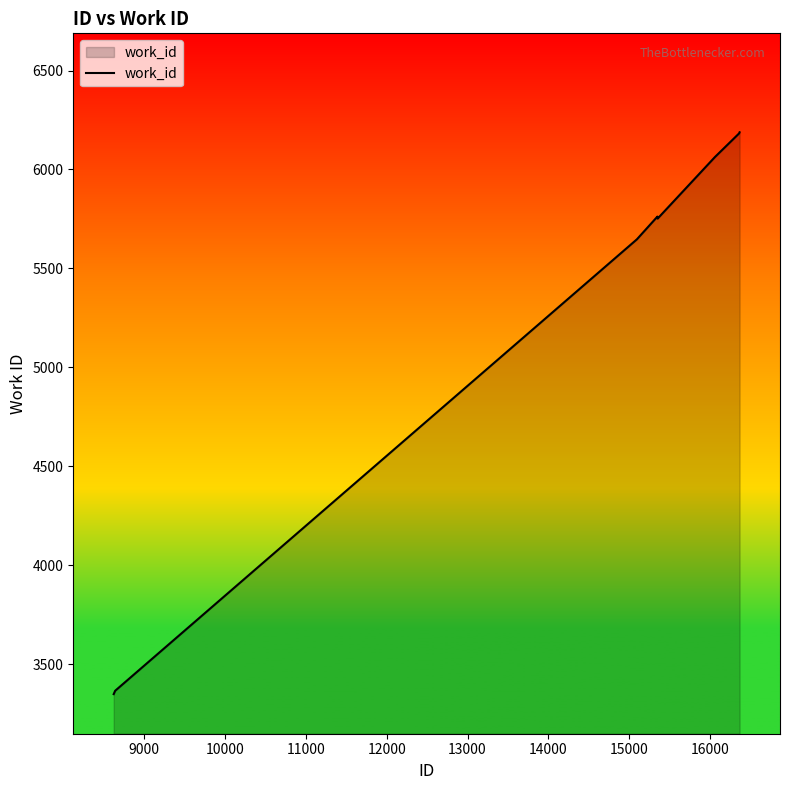

What is the smallest value displayed?

3349